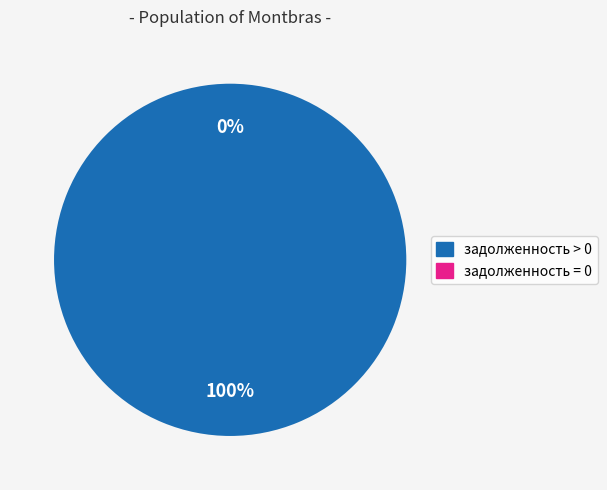

Is it true that 12 is 1% of the pie?

True